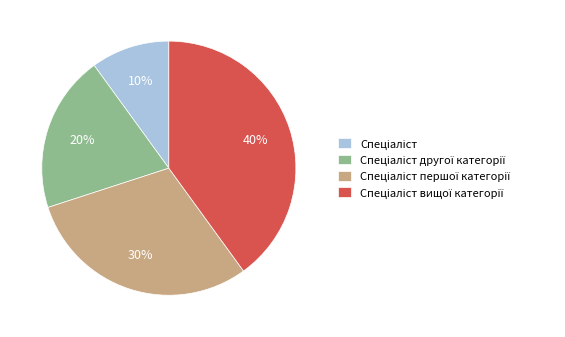

Is there any slice that represents more than half of the pie?

No